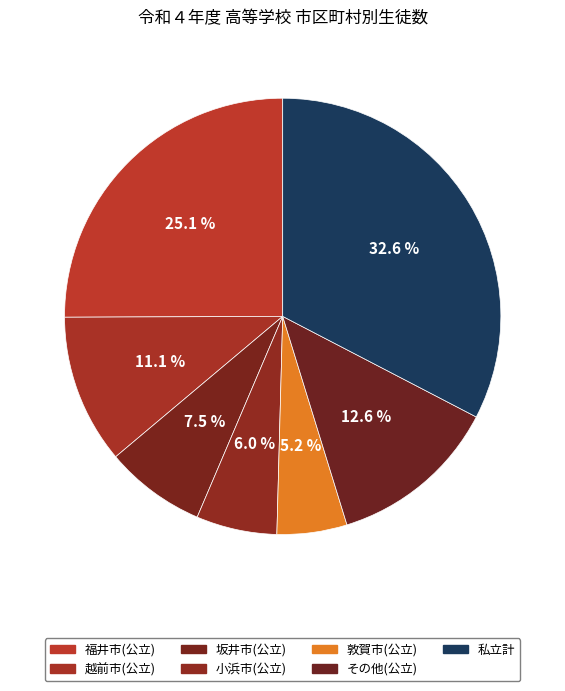

Is it true that 敦賀市(公立) is 5% of the pie?

True